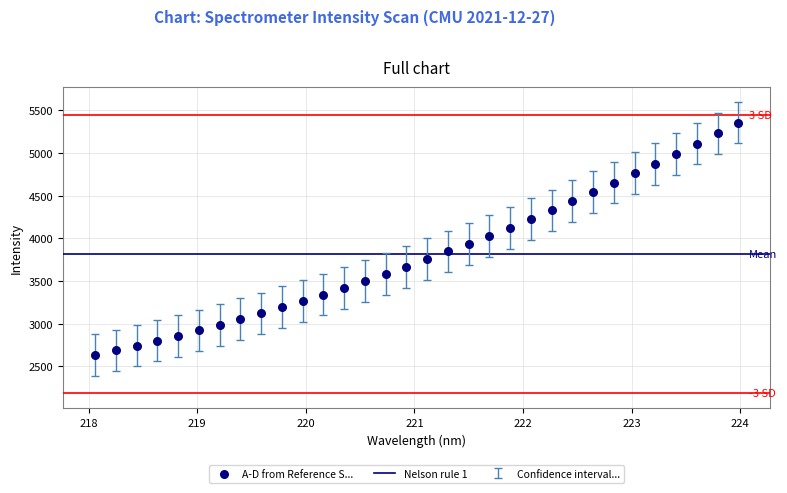

What is the range of X values (max minus min)?

5.9